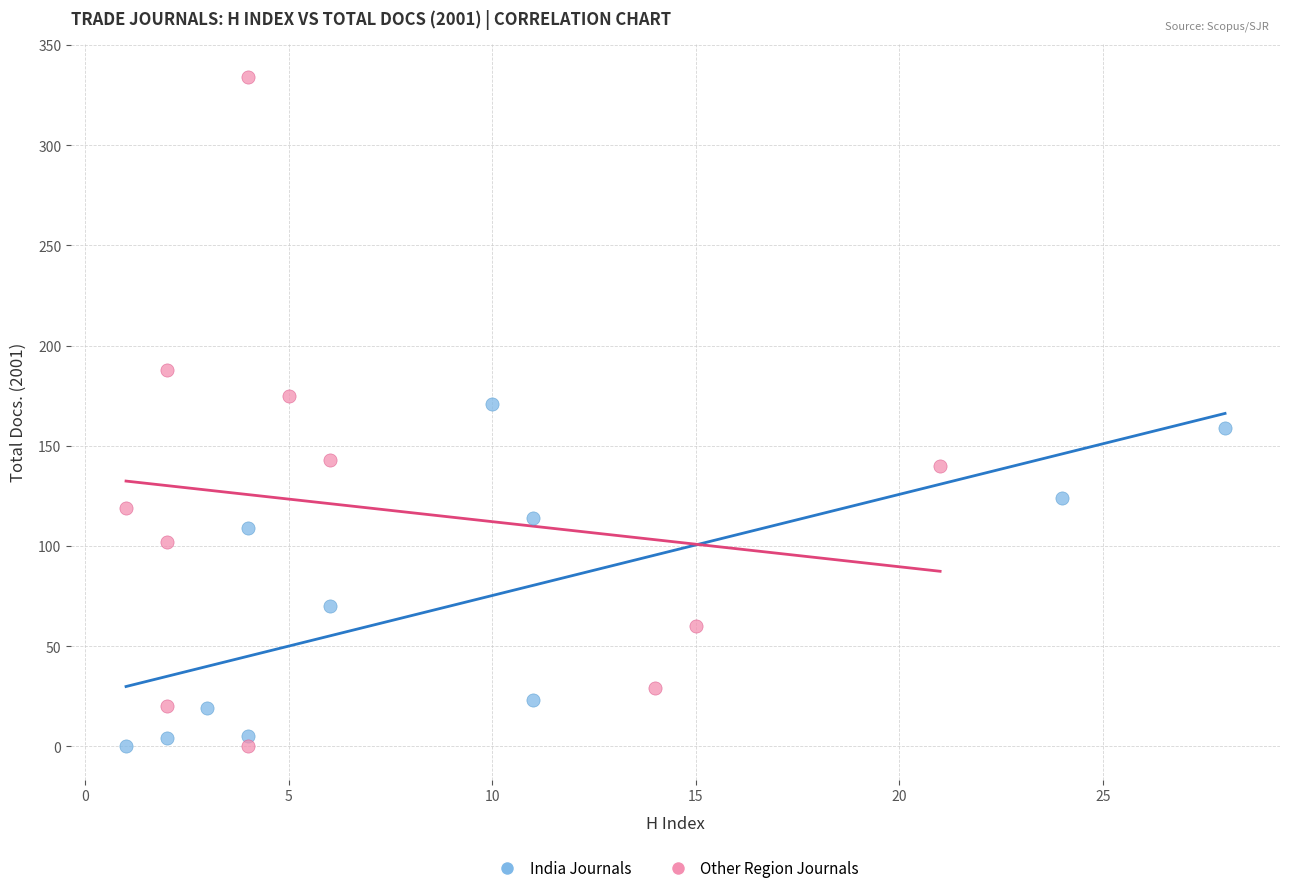

Which series reaches the maximum Y coordinate?

Other Region Journals